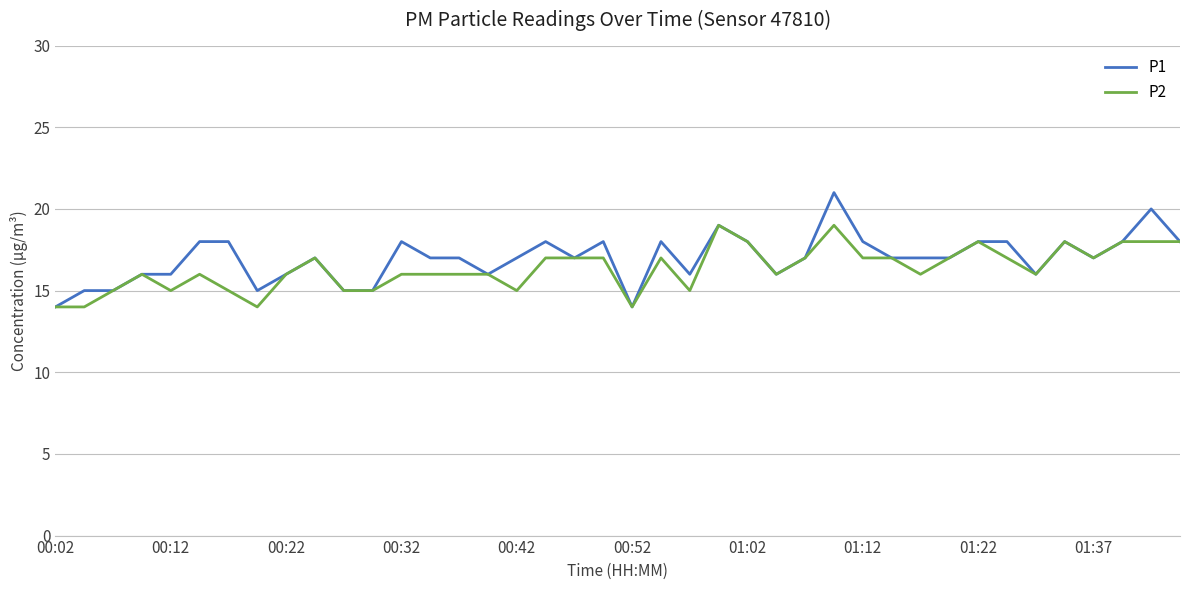

Which series has the widest spread of values?

P1